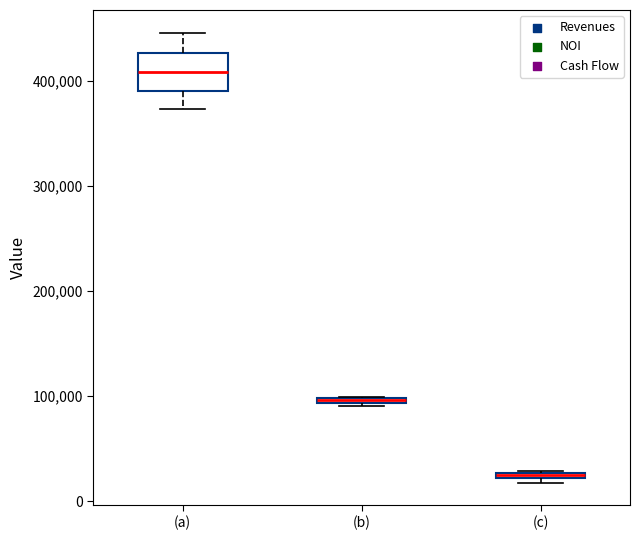

Where is the lower edge of the box for (b) on the y-axis? The values are not printed on the chart, so give them approximately, as read against the axis.

90000